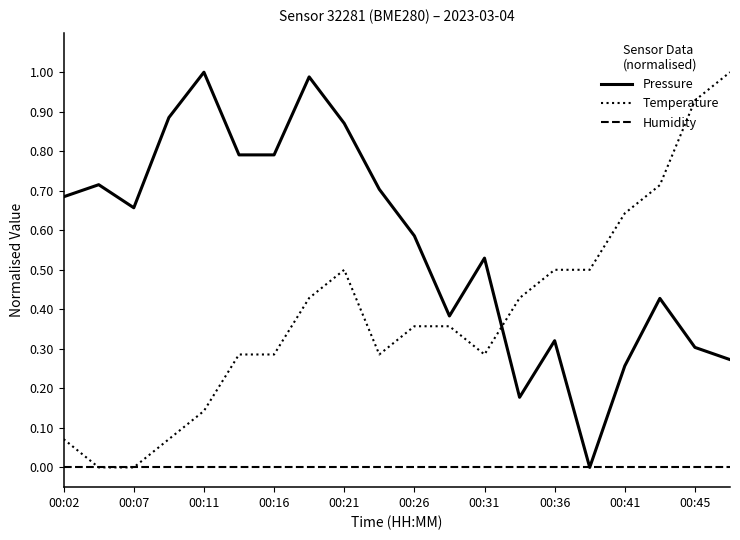

Rank the series by their average value, from lowest to highest.

Humidity, Temperature, Pressure